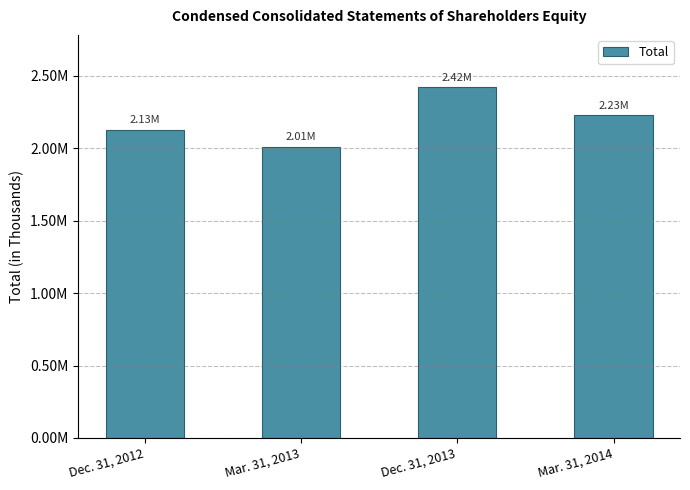

At which label is the value closest to 2214798?

Mar. 31, 2014